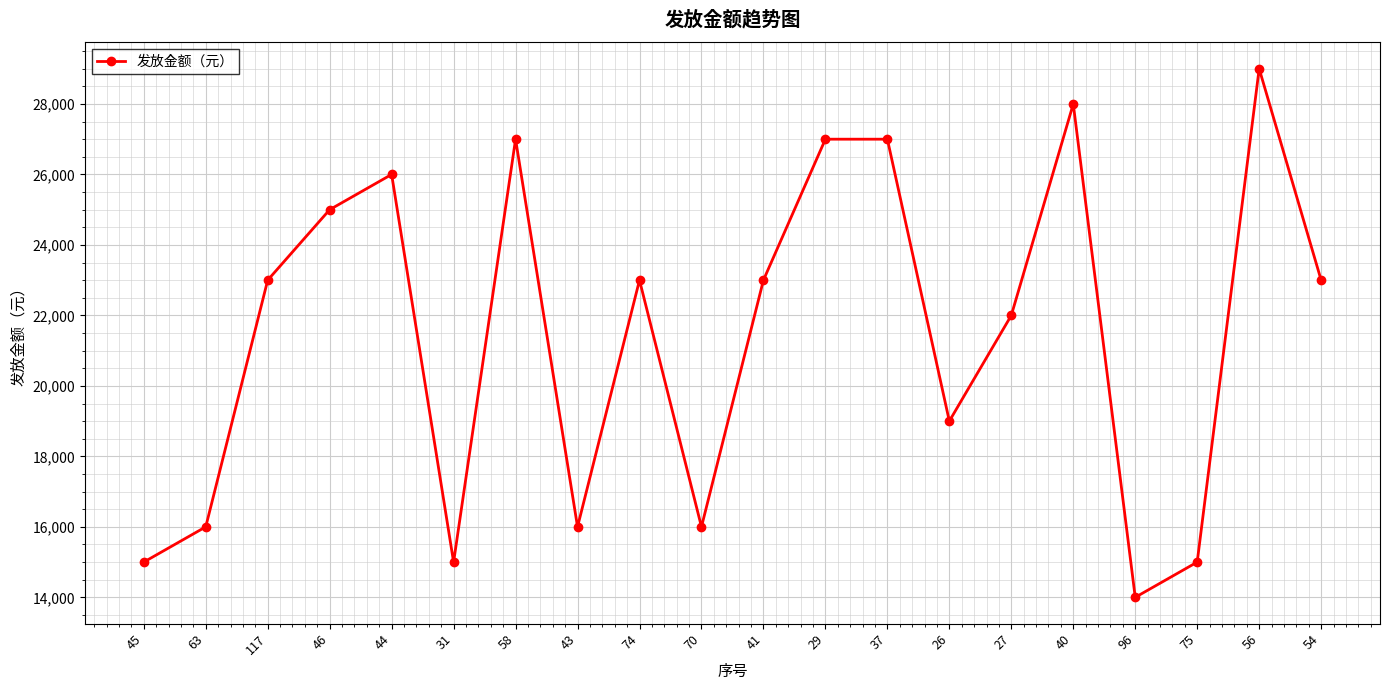

What is the label of the 8th point from the left?

43